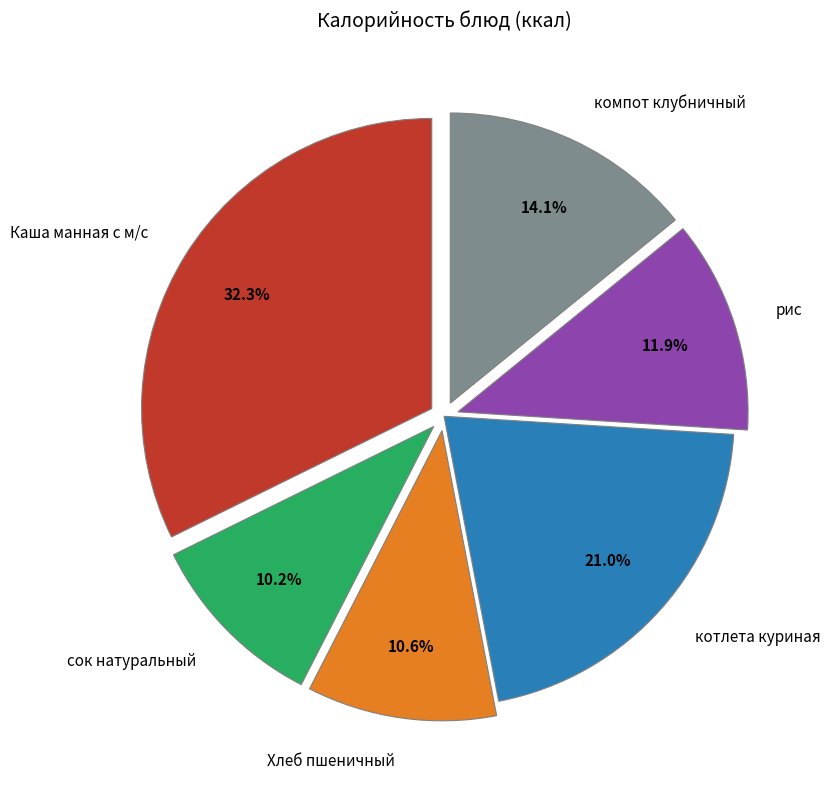

Does компот клубничный account for over 50% of the chart?

No